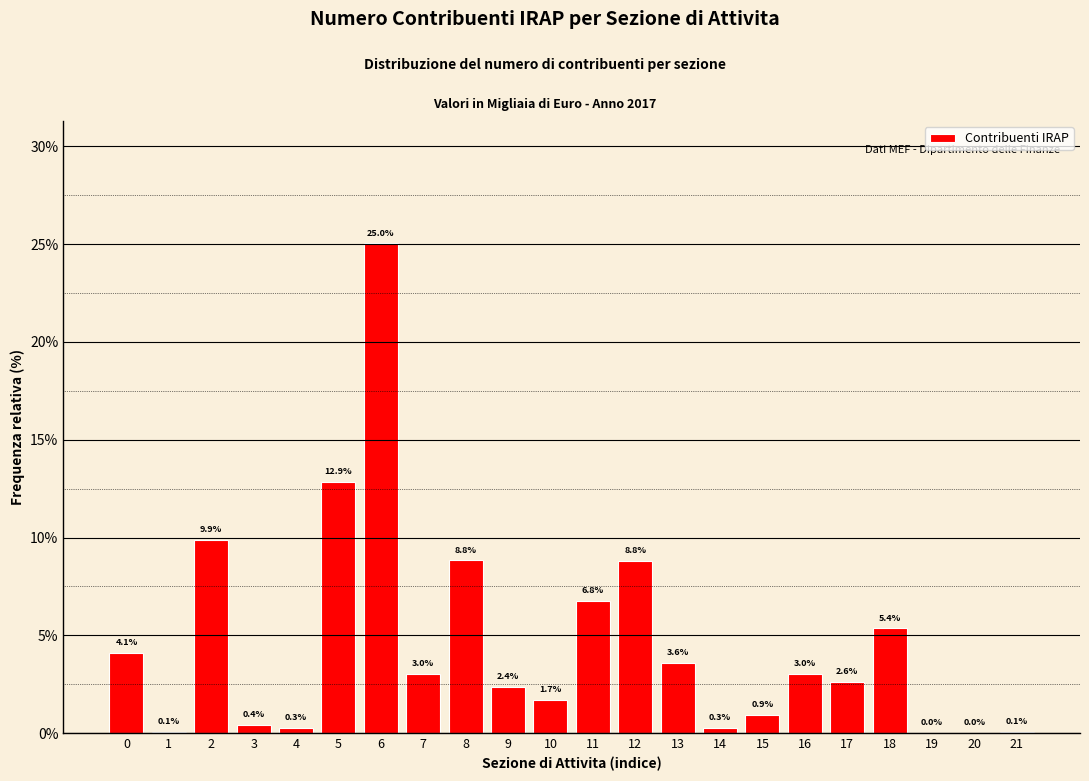

What is the greatest value displayed?

25.0